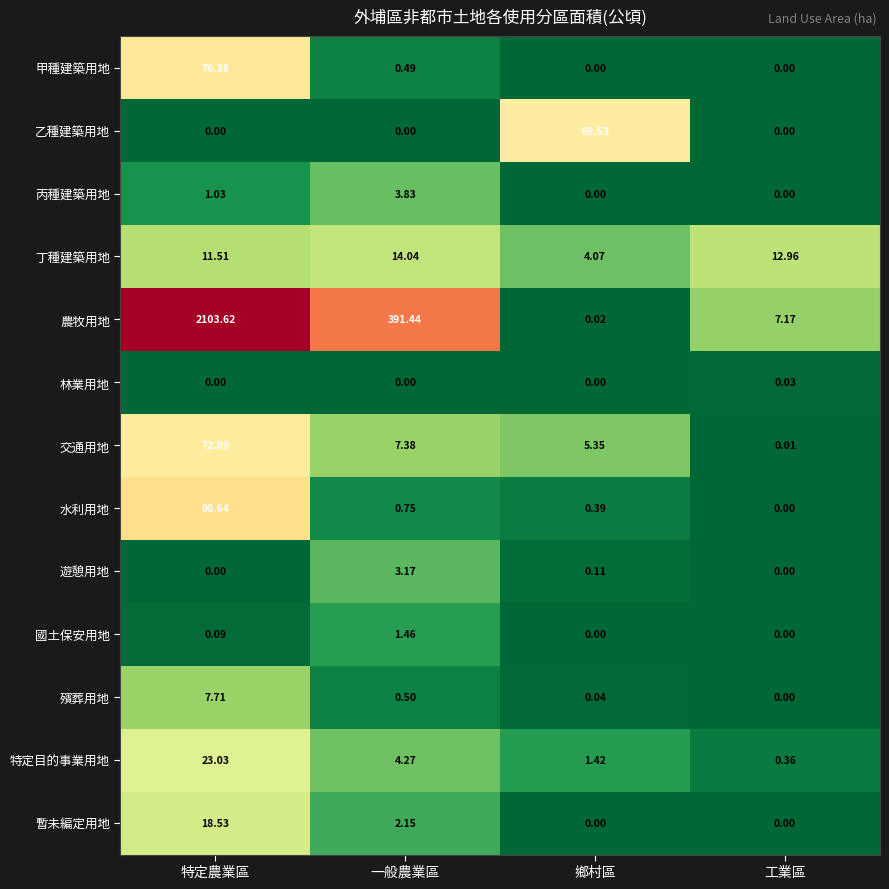

At which label is 殯葬用地 closest to 3?

一般農業區